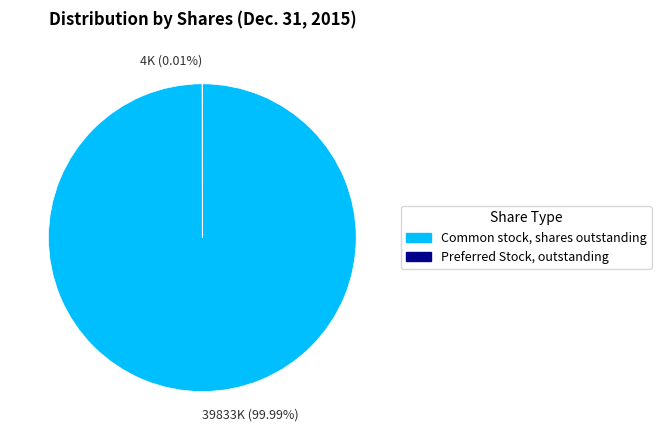

Which category has the biggest portion of the pie?

39833K (99.99%)